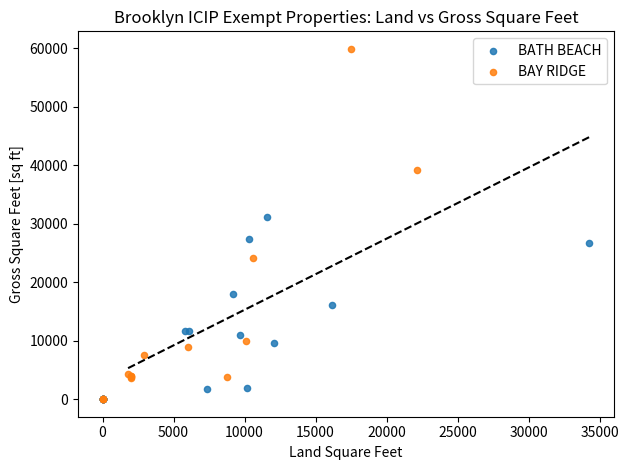

Which series reaches the maximum Y coordinate?

BAY RIDGE